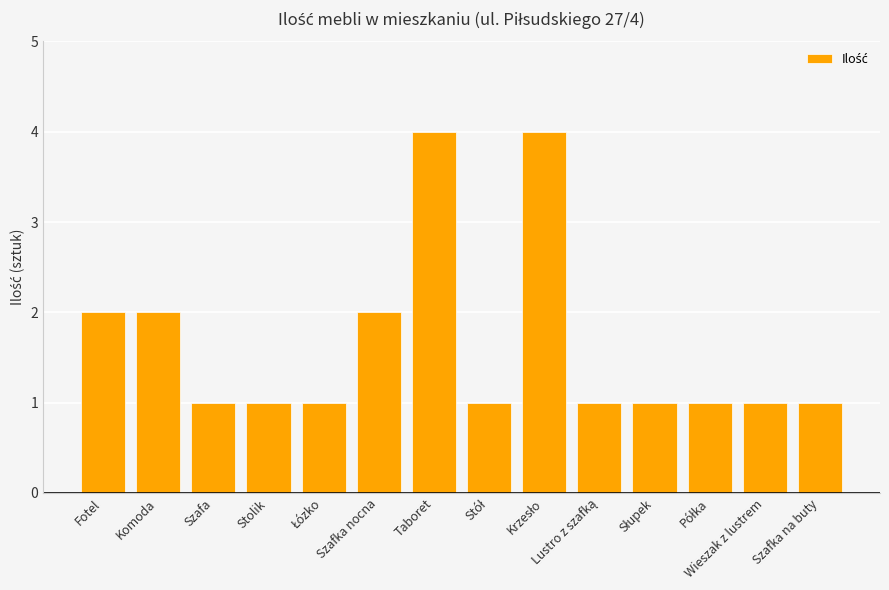

What is the greatest value displayed?

4